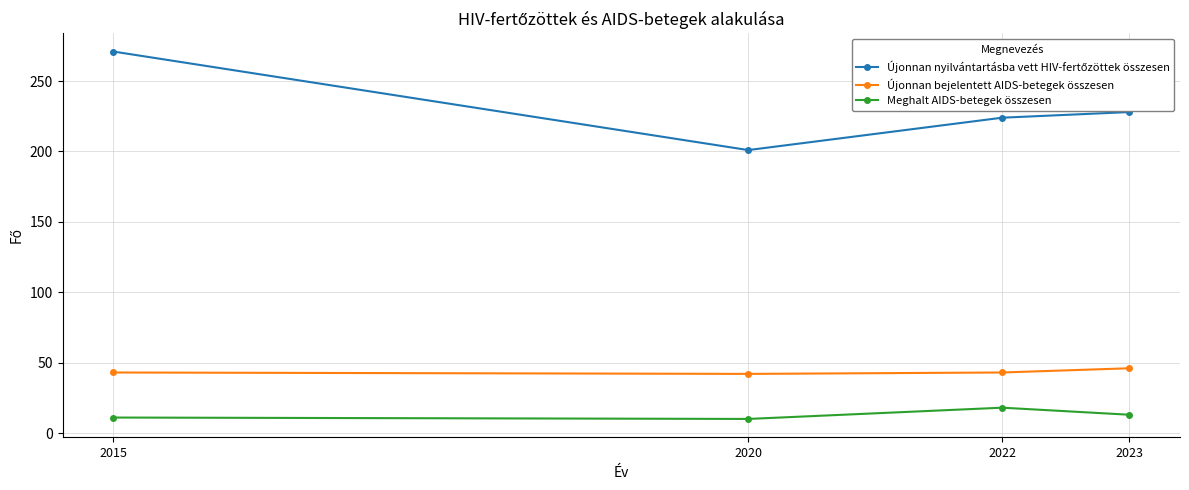

What is the difference between the highest and lowest values at 2022?

206